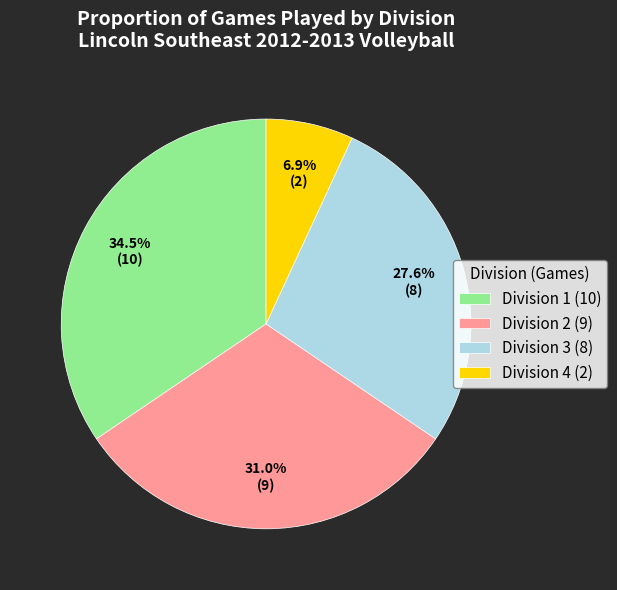

What is the total percentage of Division 3 (8) and Division 2 (9)?

58.6%